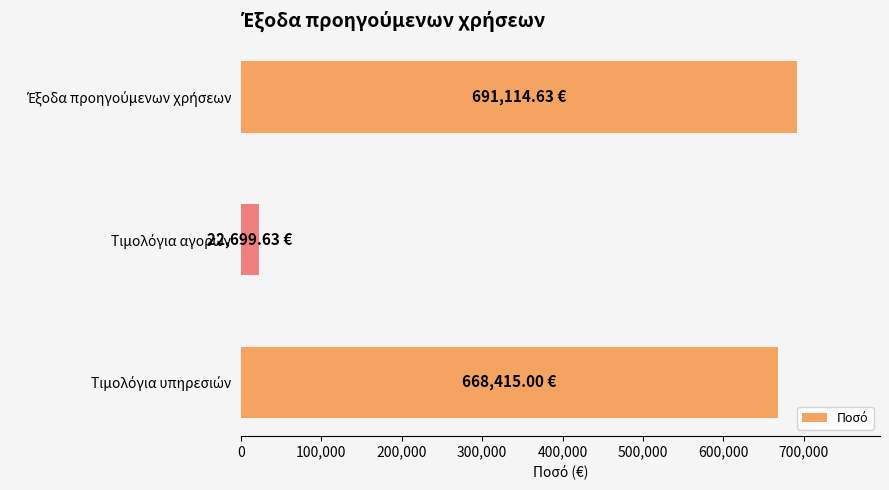

What is the minimum value shown in the chart?

22699.6